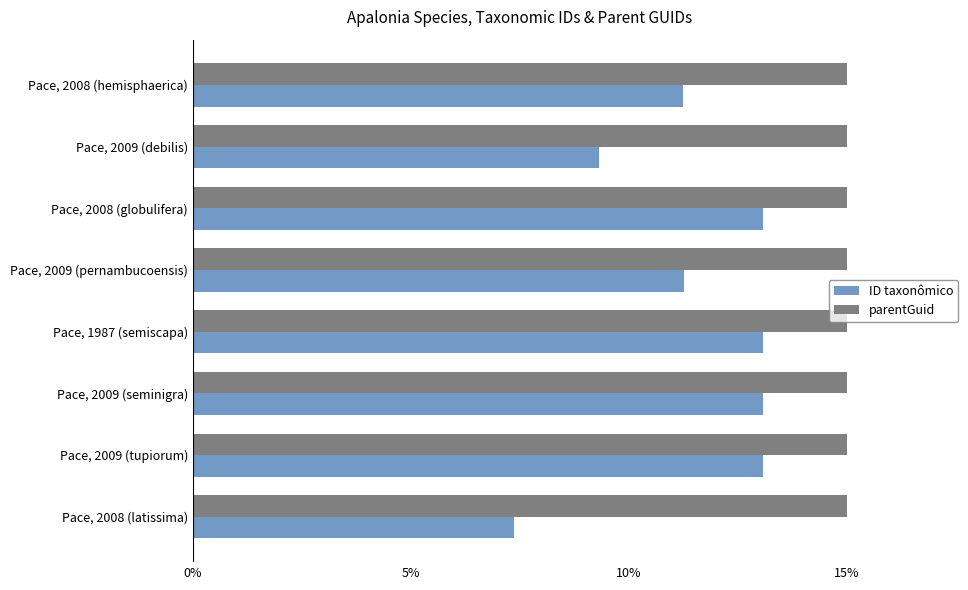

What is the total value across all series at Pace, 1987 (semiscapa)?

28.1